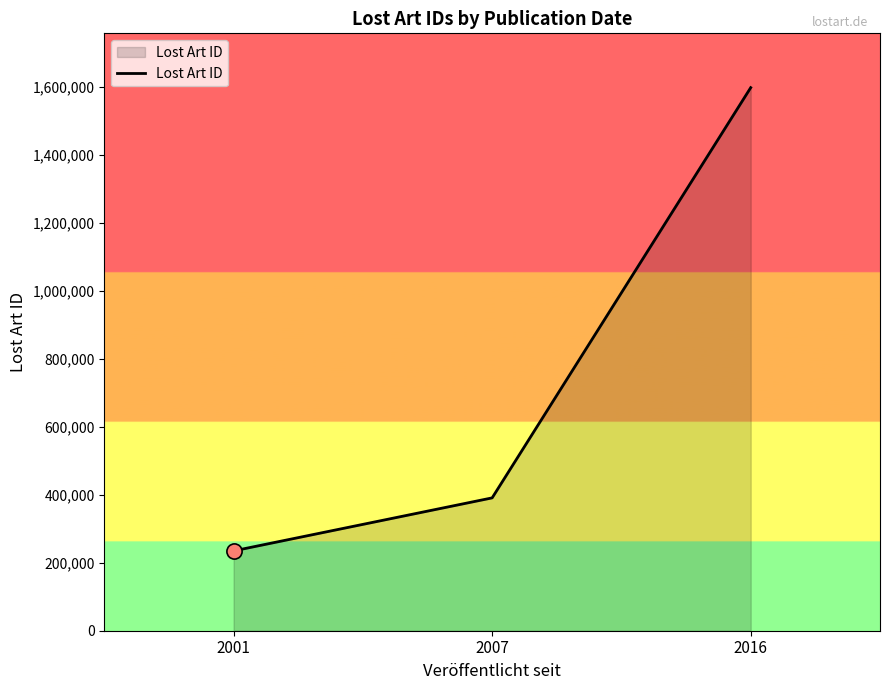

What is the change in value from 2001 to 2007?

+156037